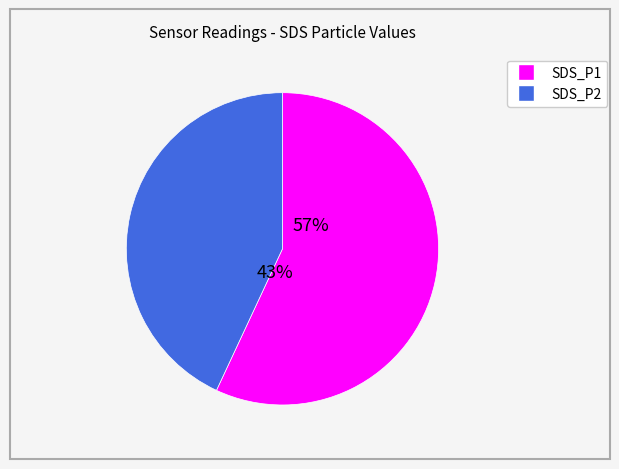

How many slices are in this pie chart?

2